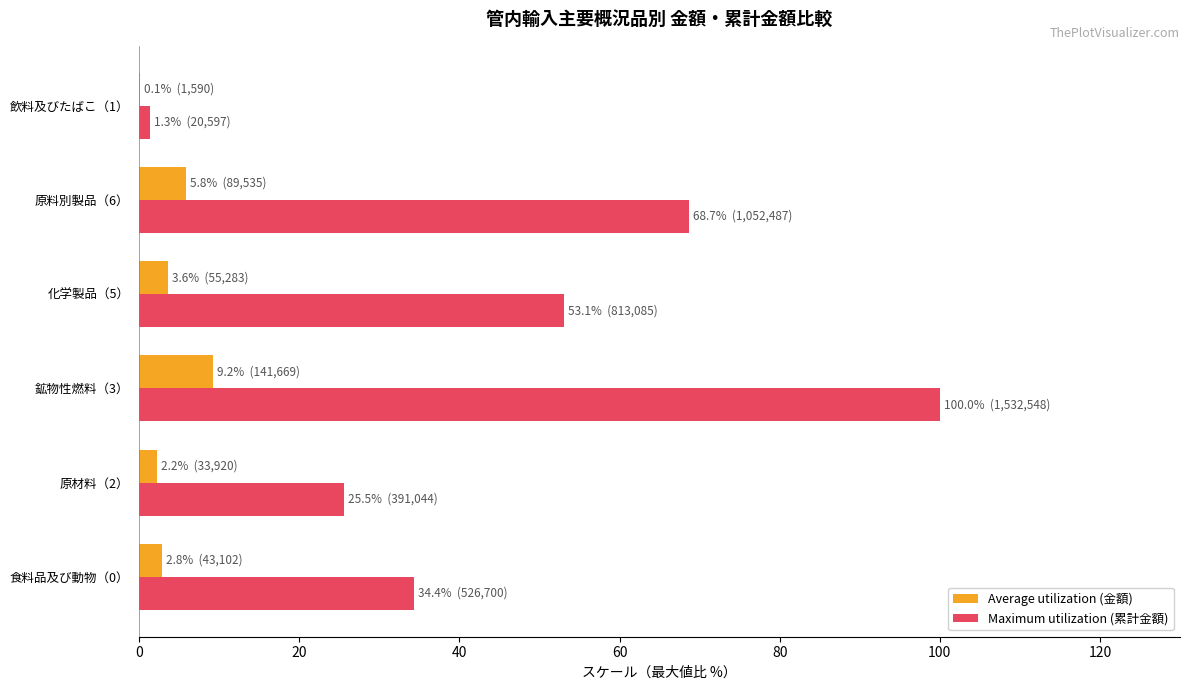

Which series changed the most between 原材料（2） and 化学製品（5）?

Maximum utilization (累計金額)